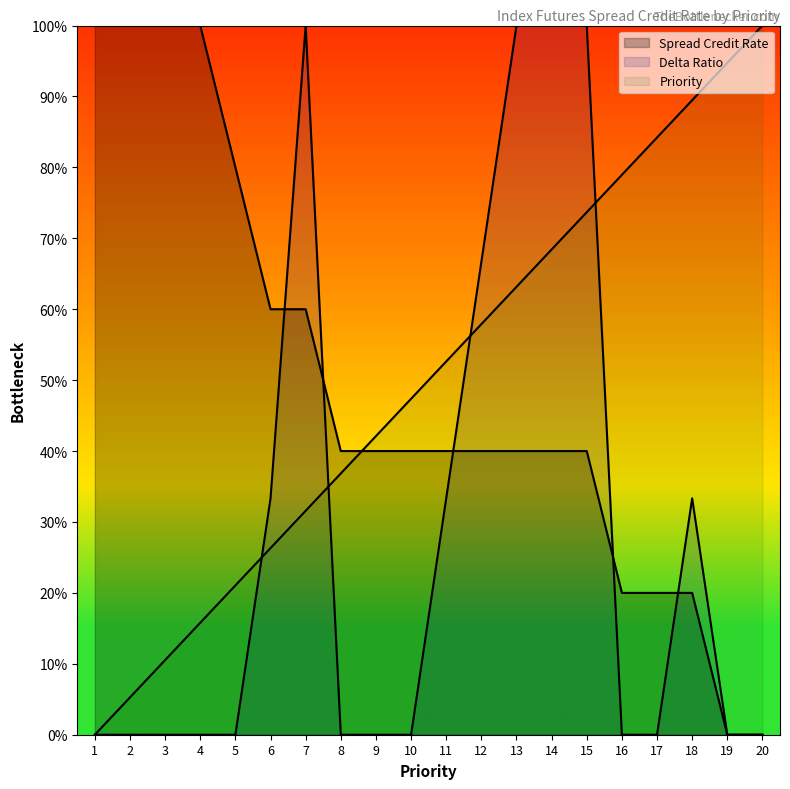

Rank the series by their maximum value, from lowest to highest.

Spread Credit Rate, Delta Ratio, Priority